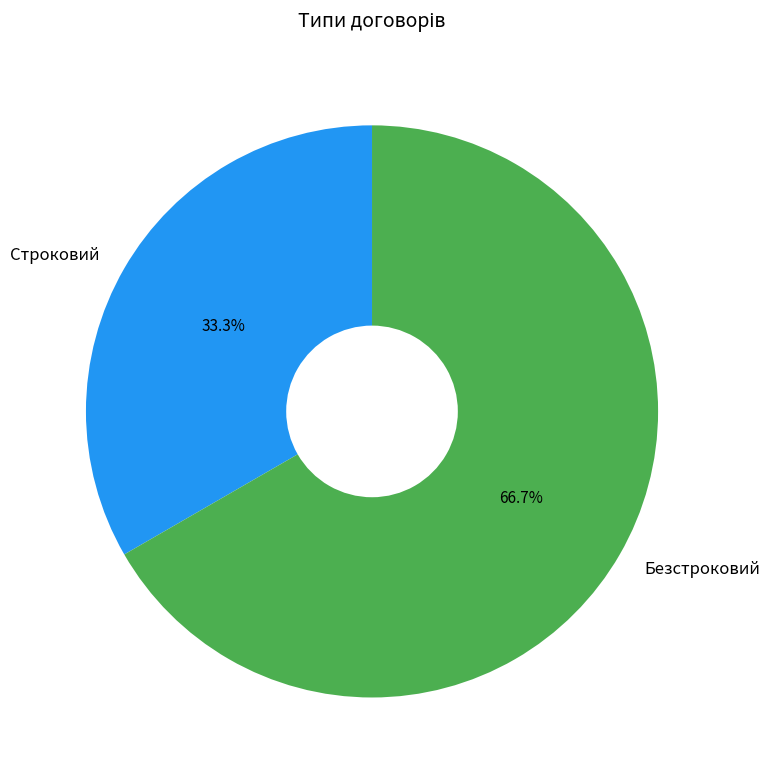

Is there any slice that represents more than half of the pie?

Yes